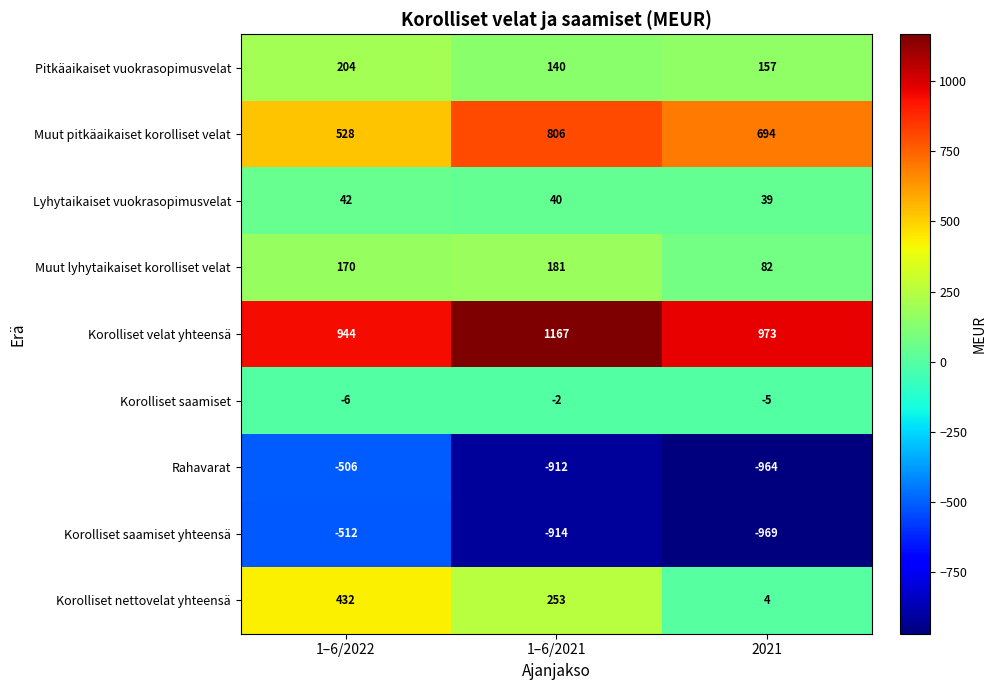

How many data points in Rahavarat are less than -912?

1